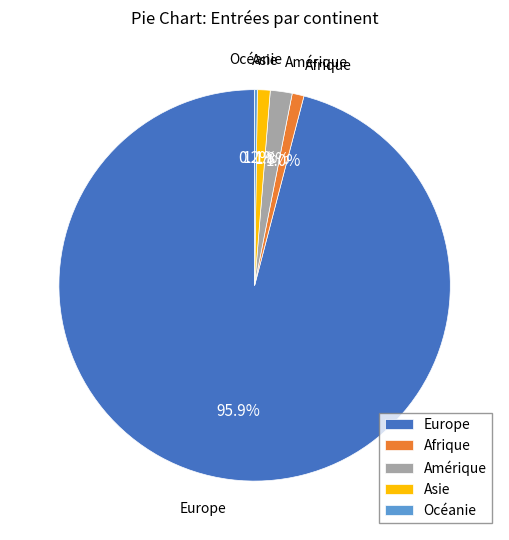

To the nearest percent, what portion does Amérique represent?

2%